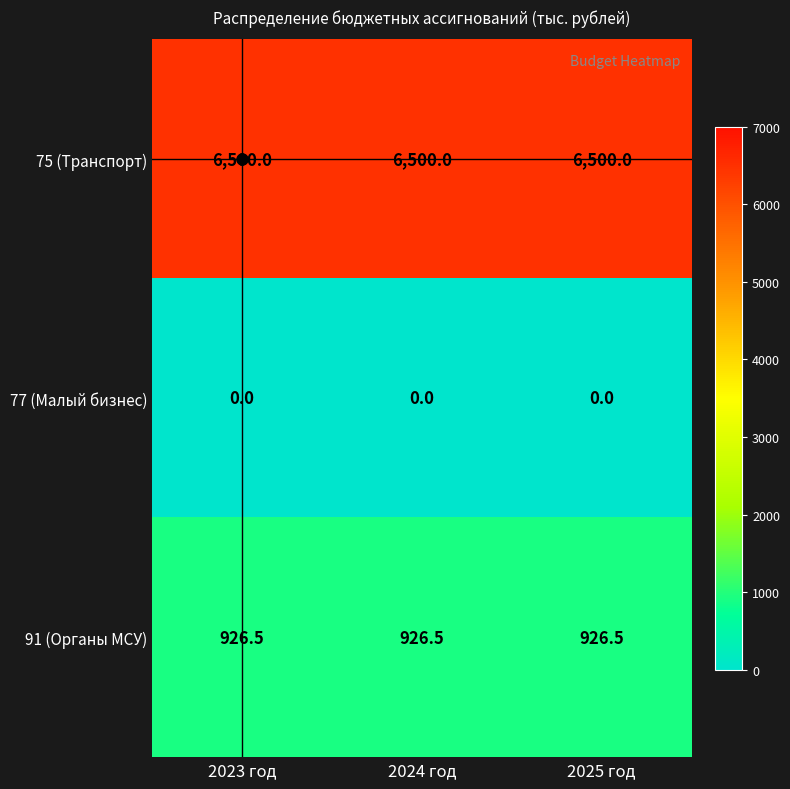

The value of 75 (Транспорт) at 2024 год is 6500.0. True or false?

True